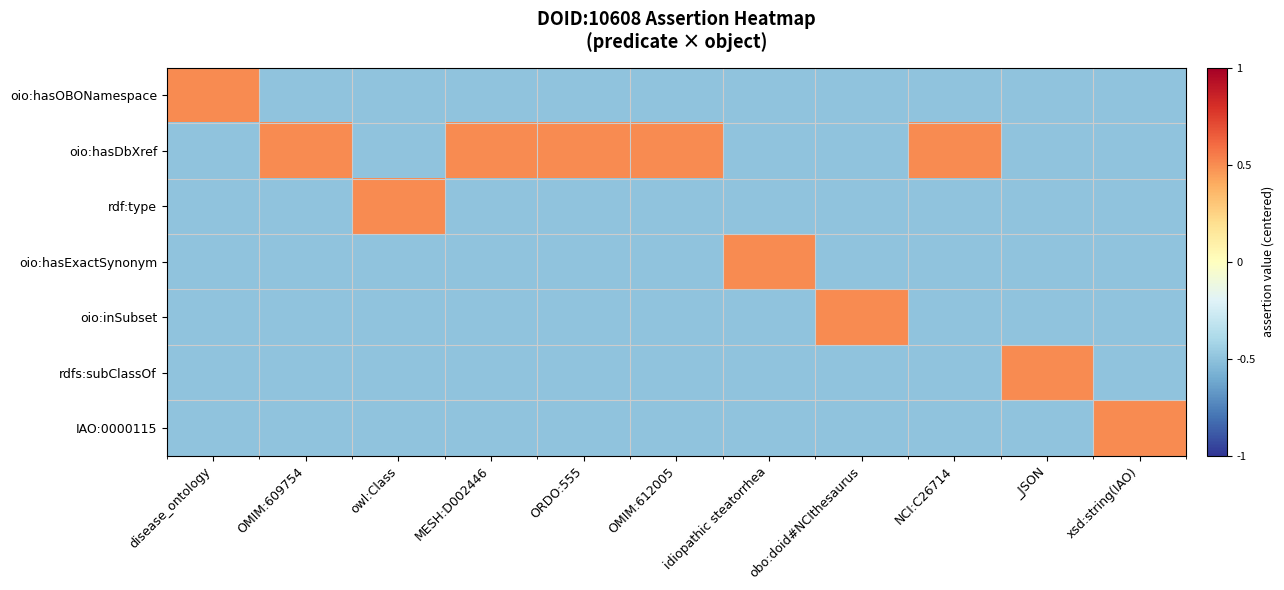

Which series has the largest total across all categories?

oio:hasDbXref